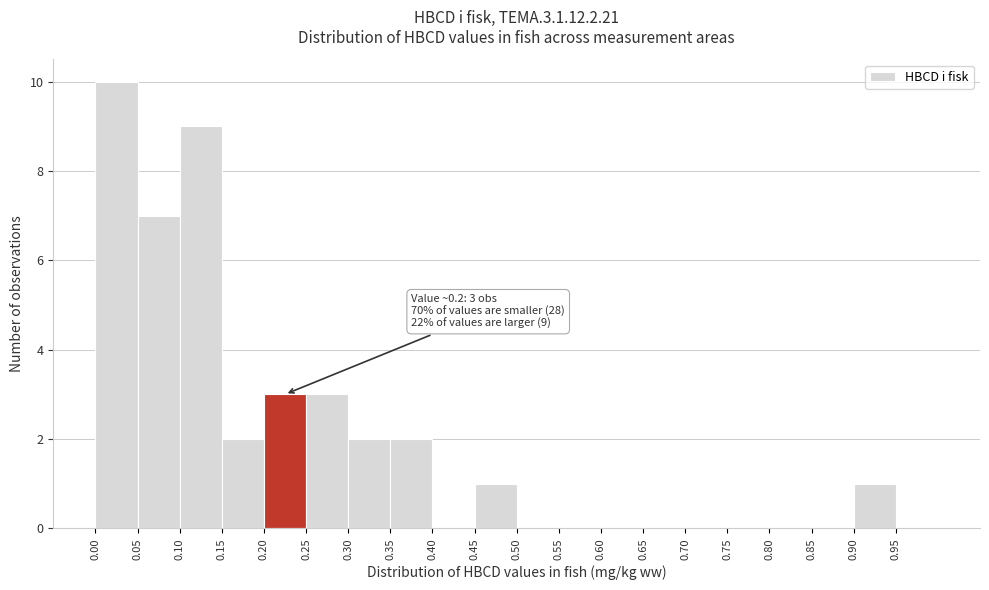

Over which range of the x-axis is the bar tallest?

0.00 to 0.05